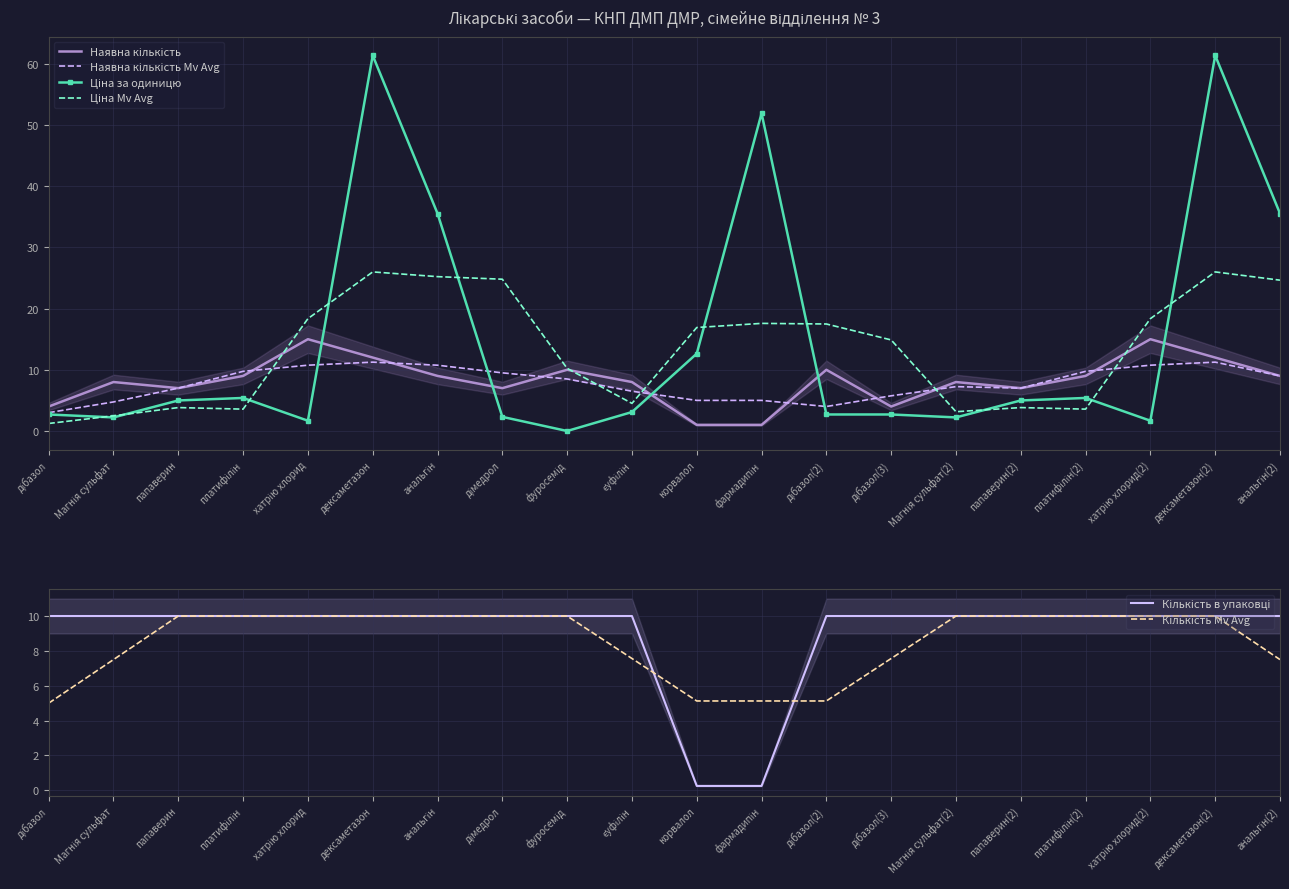

At how many categories does at least one series exceed 12?

11